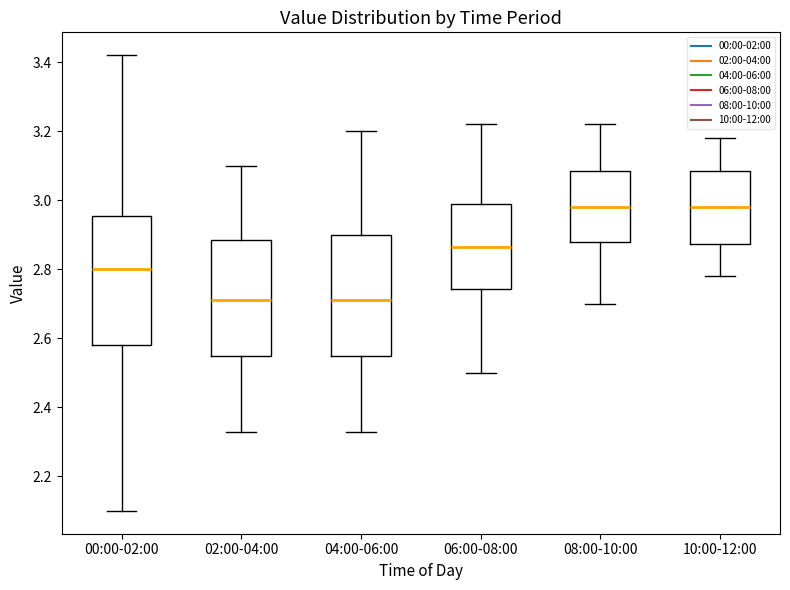

Comparing the boxes themselves (not the whiskers), which one is the tallest?

00:00-02:00